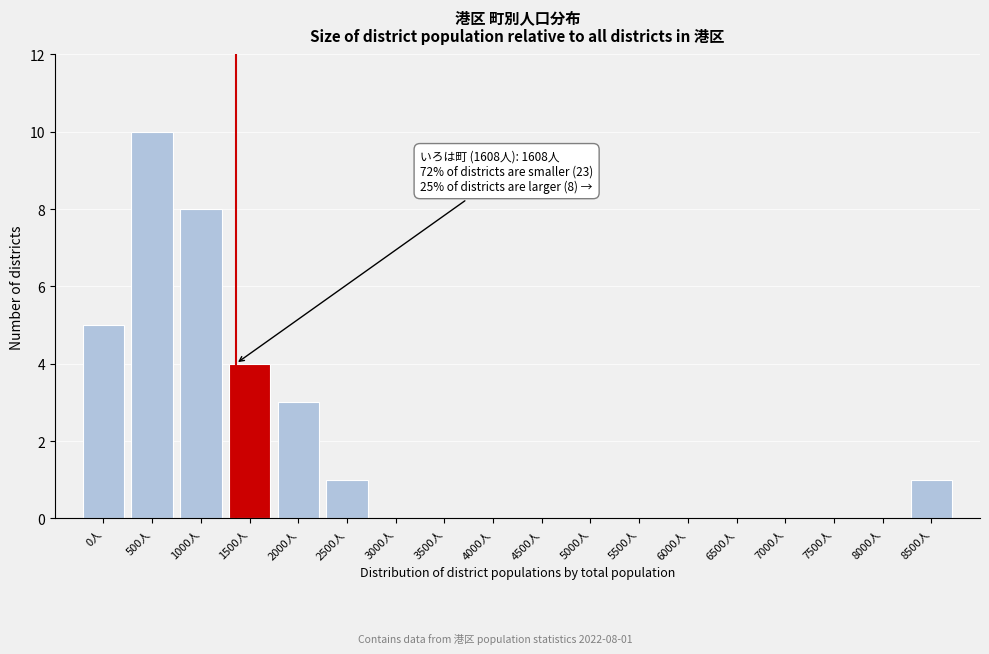

Reading right to left, extract all data points from this chart.

8500人=1	8000人=0	7500人=0	7000人=0	6500人=0	6000人=0	5500人=0	5000人=0	4500人=0	4000人=0	3500人=0	3000人=0	2500人=1	2000人=3	1500人=4	1000人=8	500人=10	0人=5